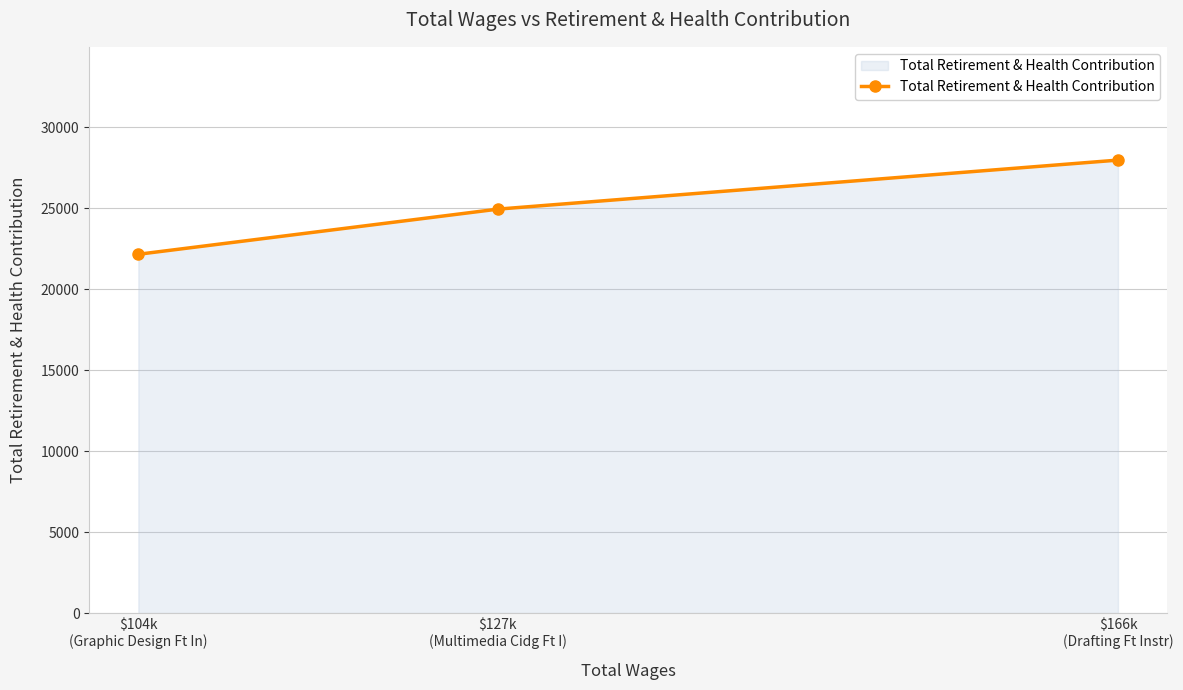

How many values are between 22156 and 27970?

3